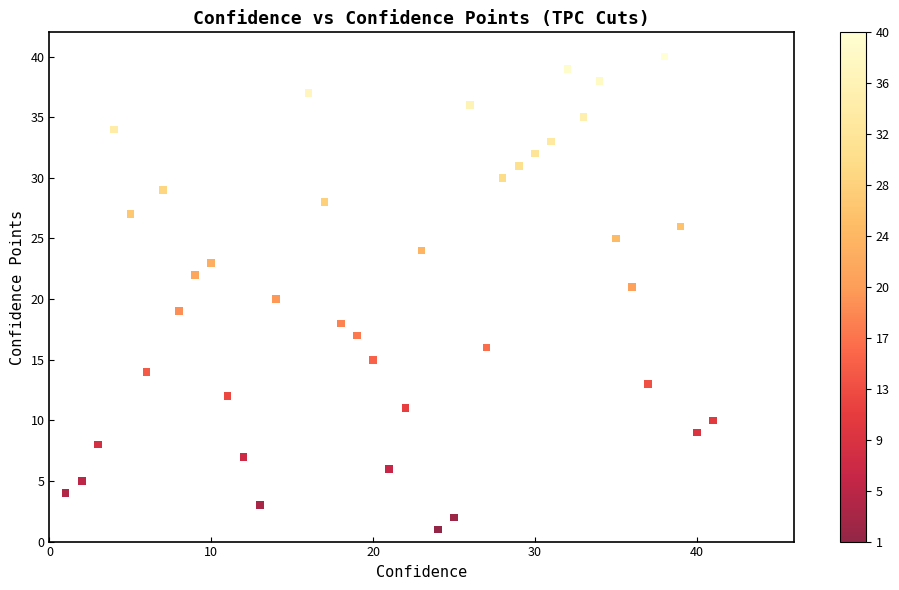

What is the range of X values (max minus min)?

40